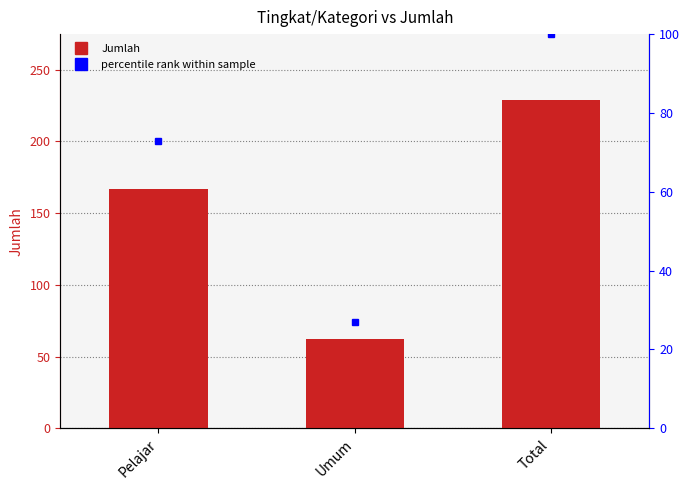

Rank the categories by value from lowest to highest.

Umum, Pelajar, Total